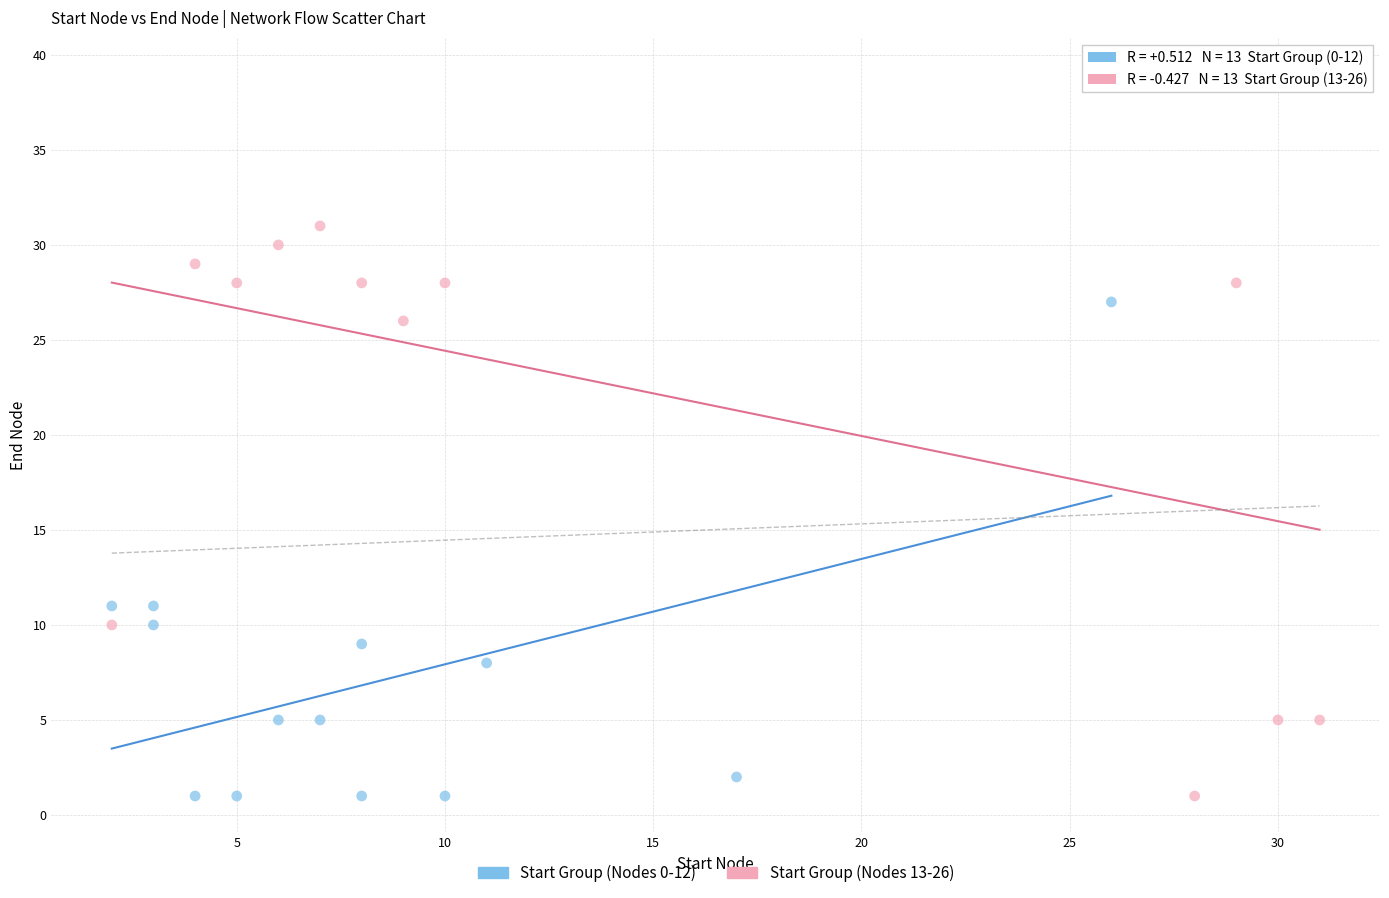

Which series has the widest spread of Y values?

Start Group (Nodes 13-26)